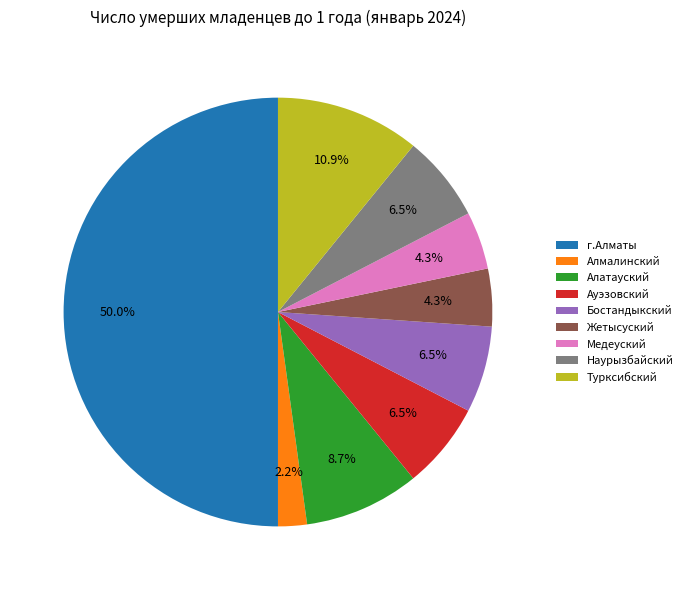

Which slice is the largest?

г.Алматы